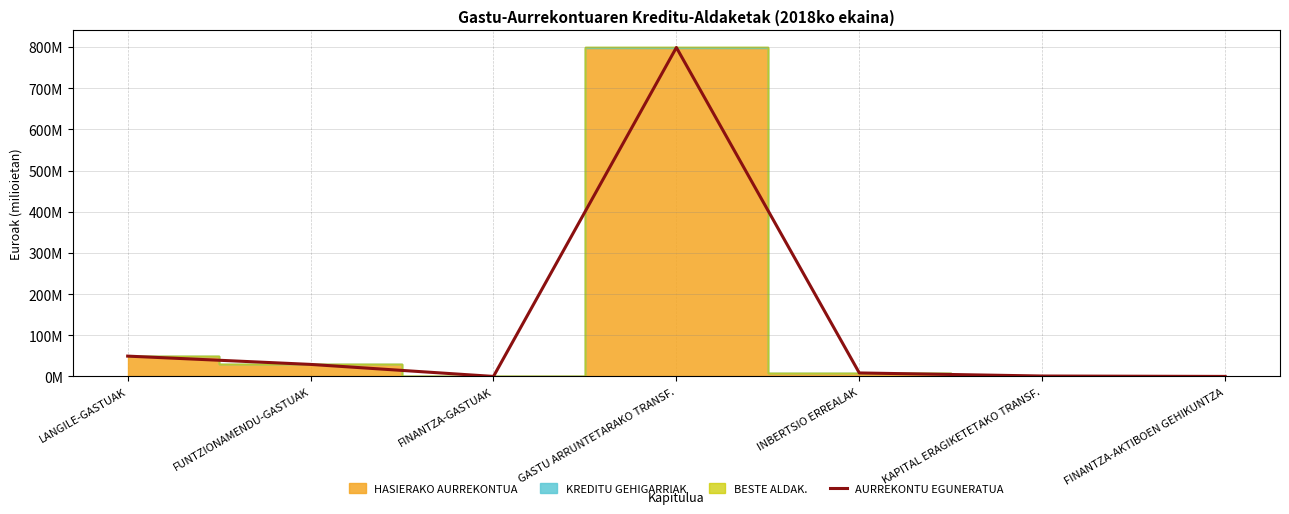

Rank the categories by value from highest to lowest.

GASTU ARRUNTETARAKO TRANSF., LANGILE-GASTUAK, FUNTZIONAMENDU-GASTUAK, INBERTSIO ERREALAK, KAPITAL ERAGIKETETAKO TRANSF., FINANTZA-AKTIBOEN GEHIKUNTZA, FINANTZA-GASTUAK